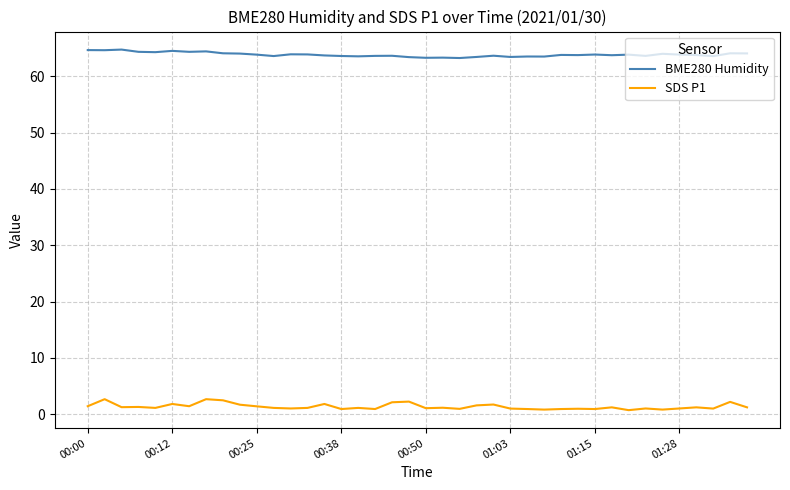

Which series has the largest total across all categories?

BME280 Humidity